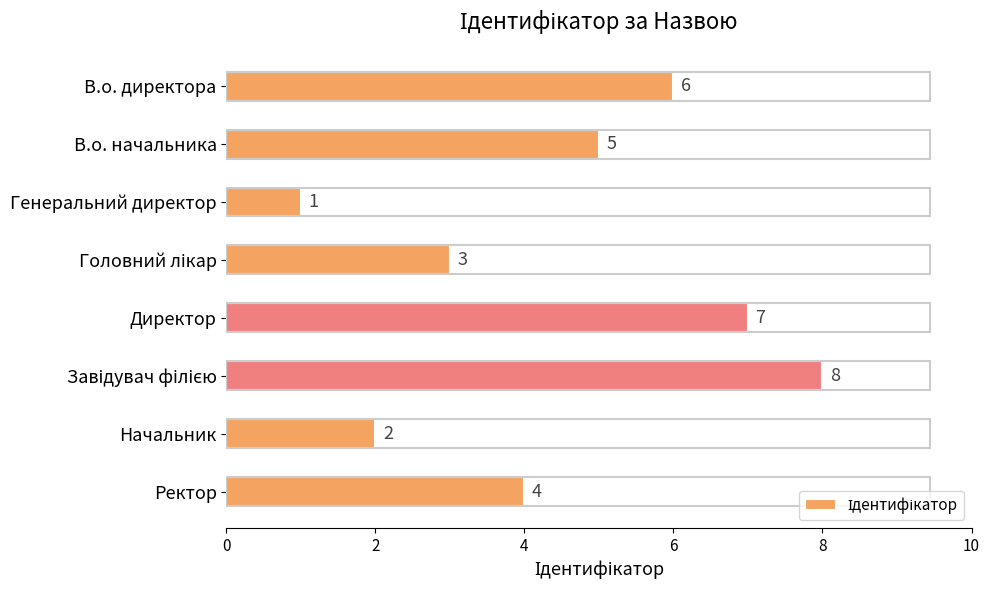

Where is the data nearest to the value 4?

Ректор